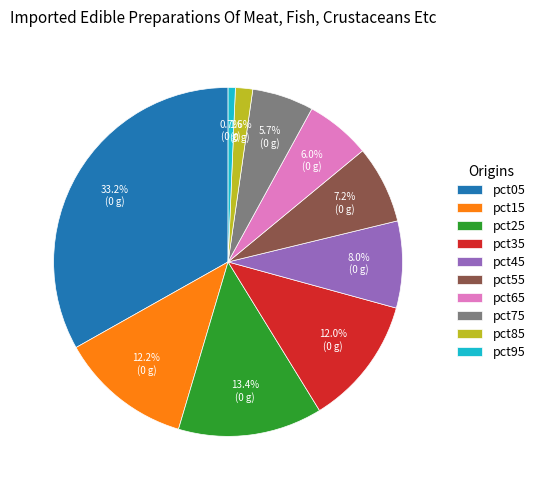

To the nearest percent, what portion does pct05 represent?

33%